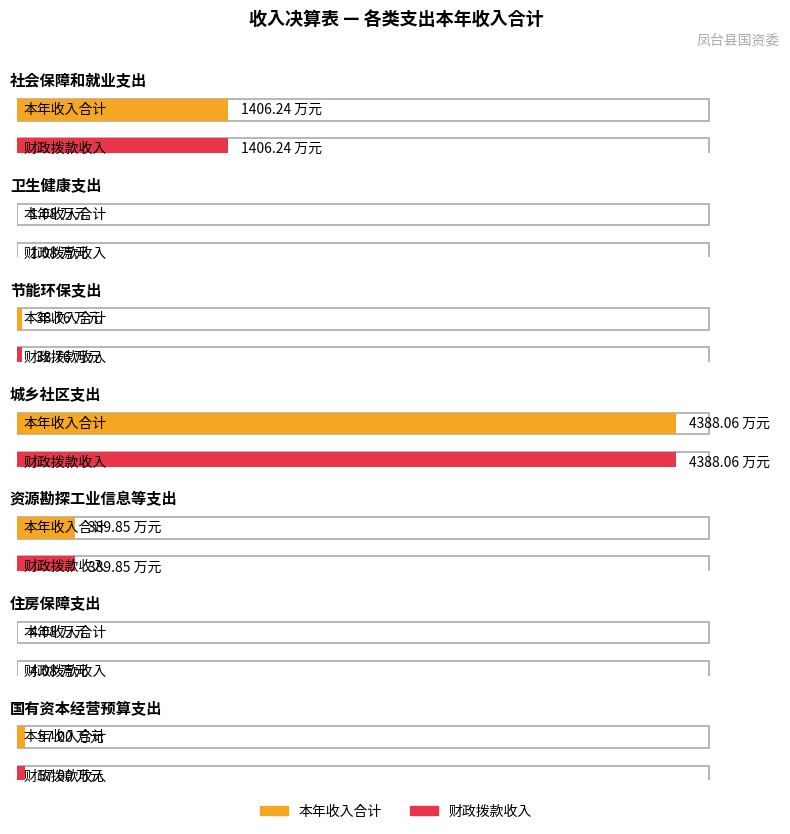

What is the difference between the 本年收入合计 values at 卫生健康支出 and 节能环保支出?

37.7